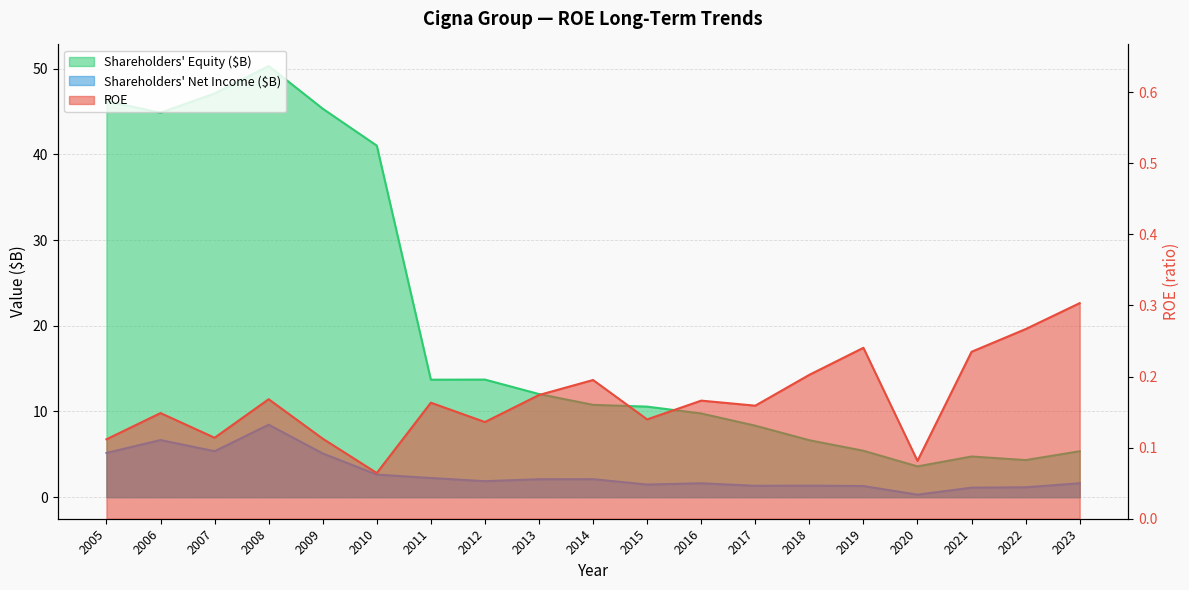

At which label is Shareholders Equity closest to 26?

2012